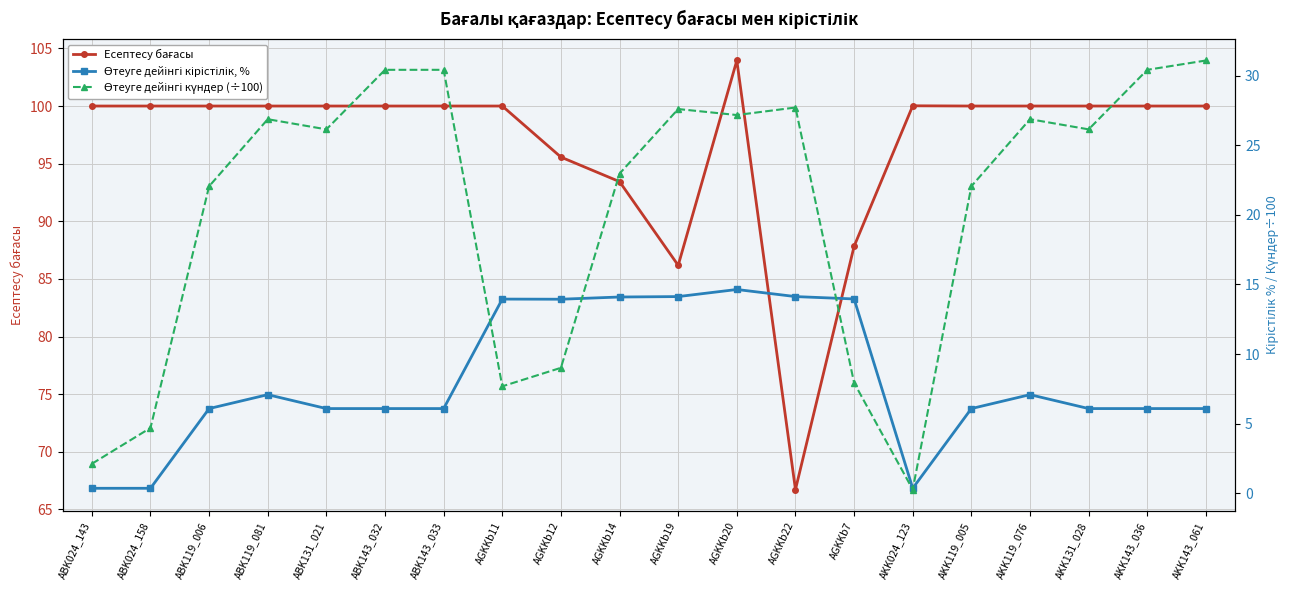

At which label is Өтеуге дейінгі күндер (÷100) closest to 15?

AGKKb12